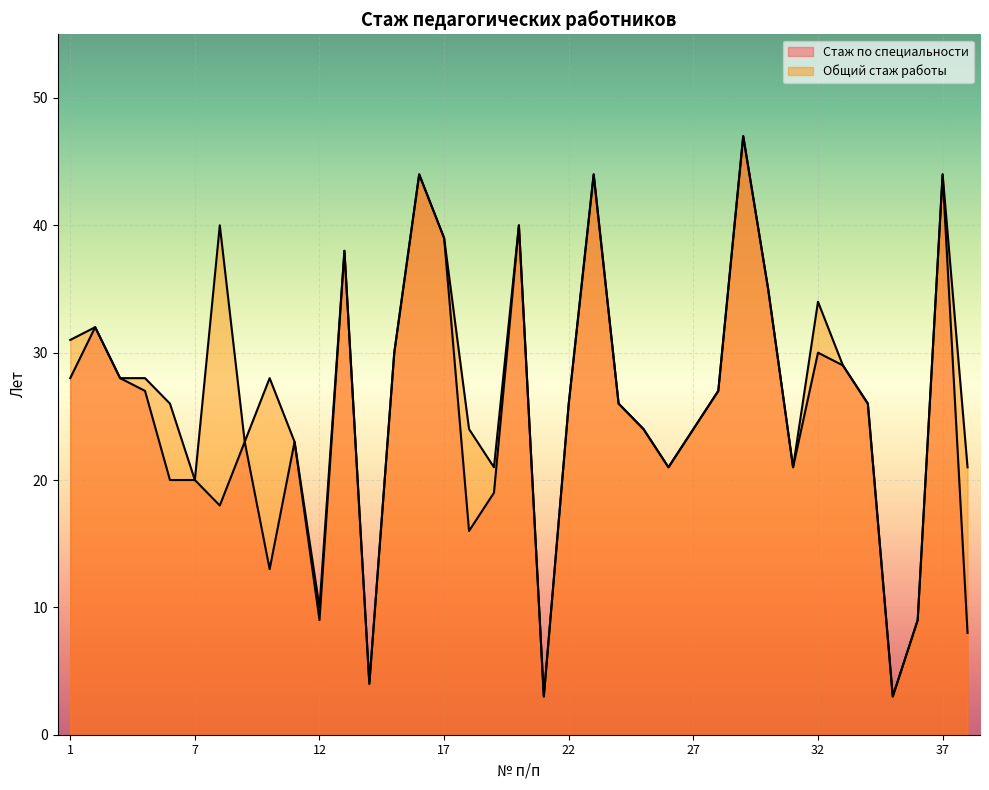

At how many categories does at least one series exceed 3?

35